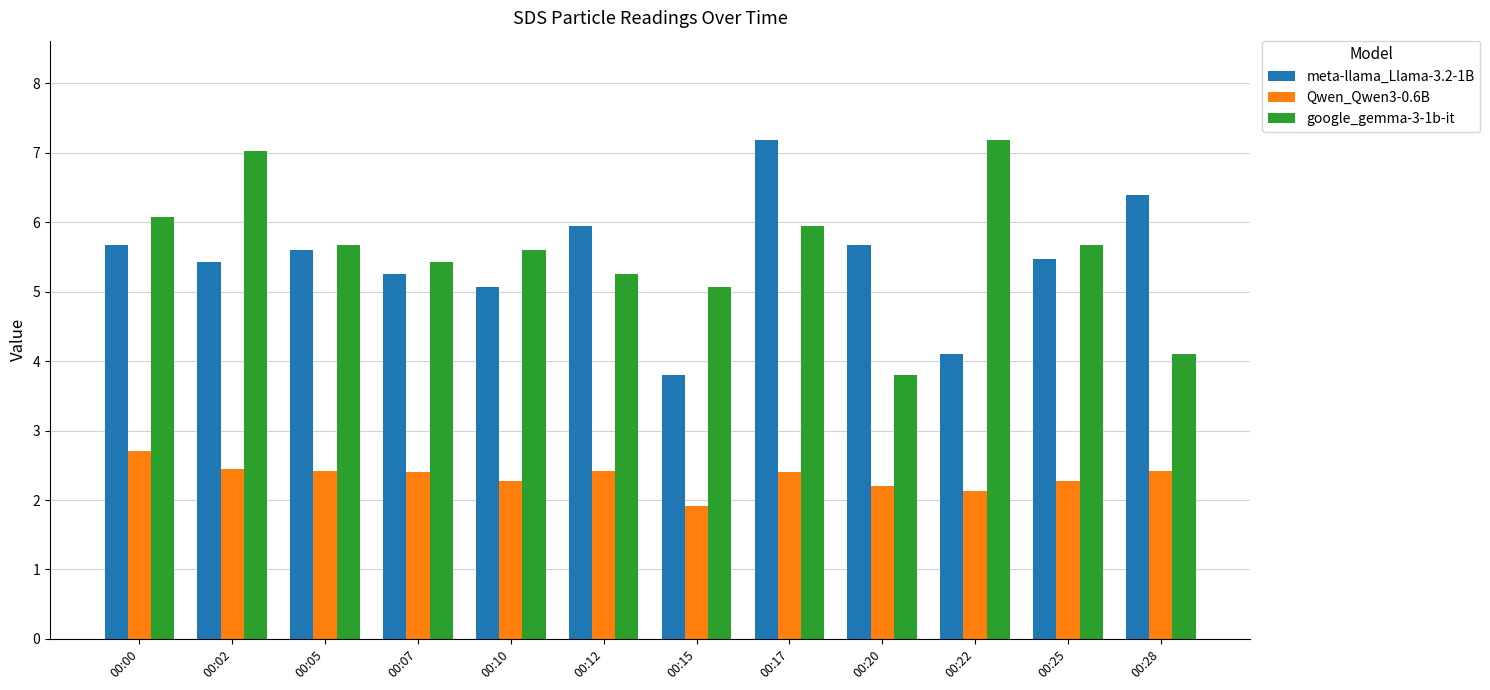

What is the total value across all series at 00:12?

13.6